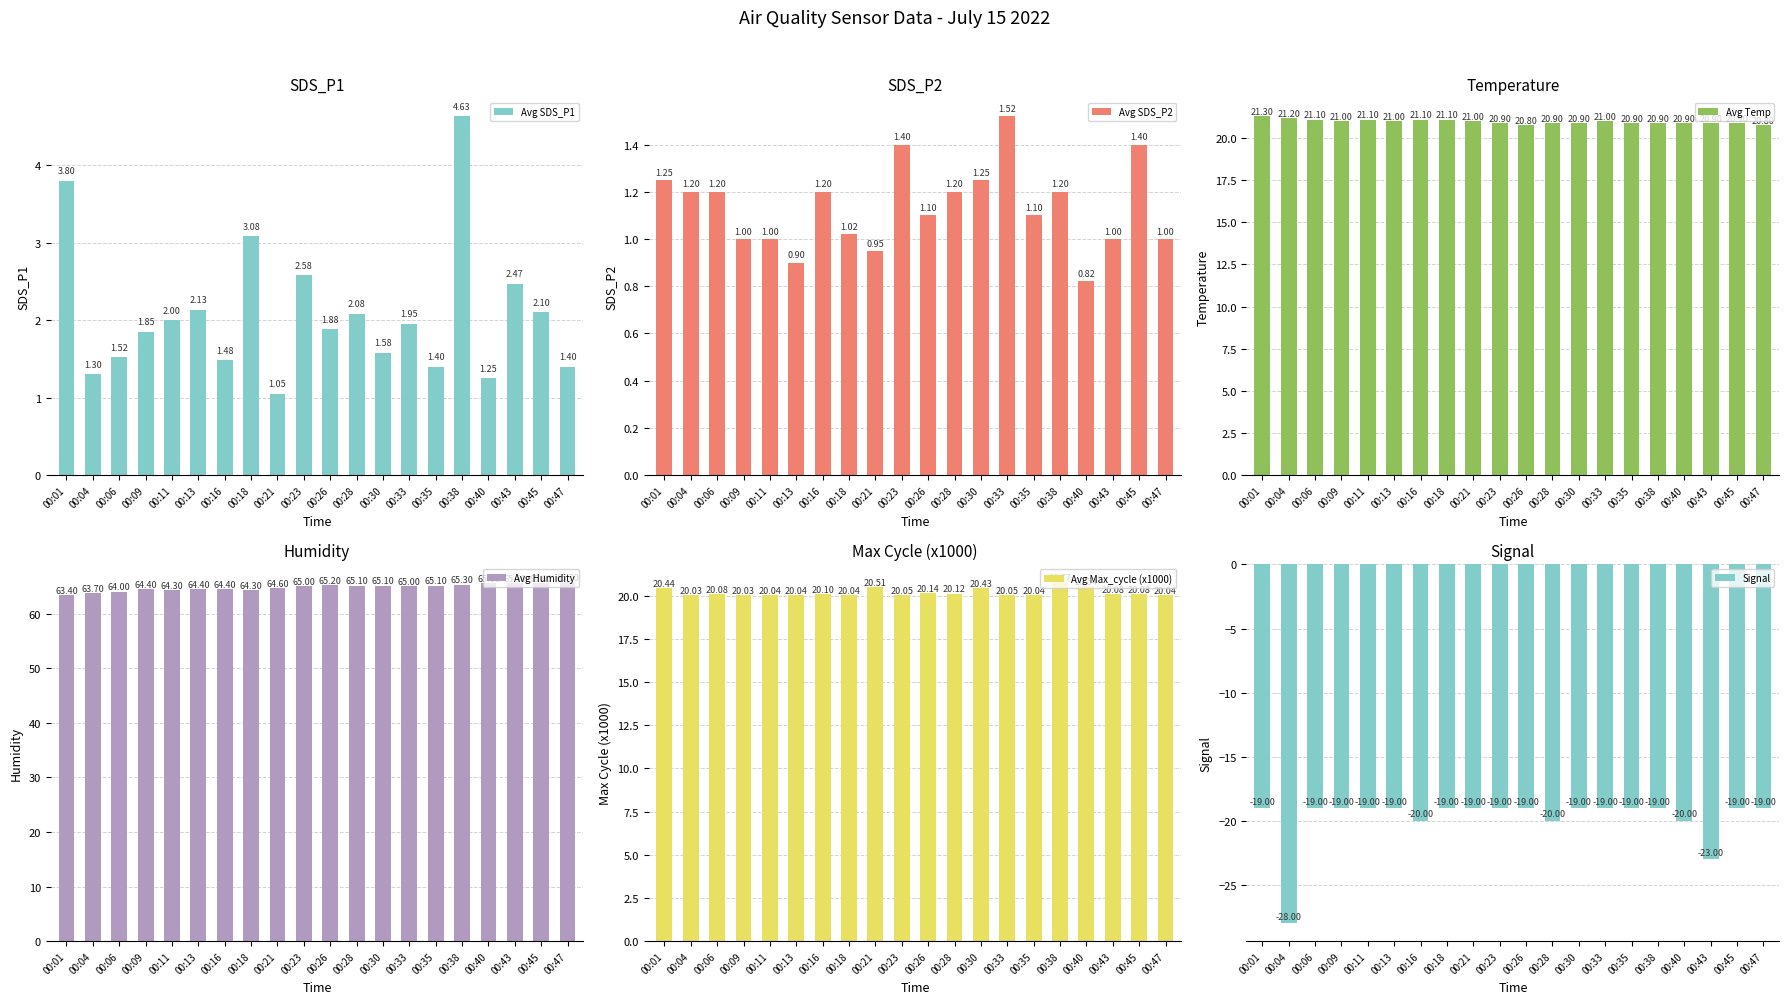

What is the value of the Avg Temp bar at the 12th from the left?

20.9